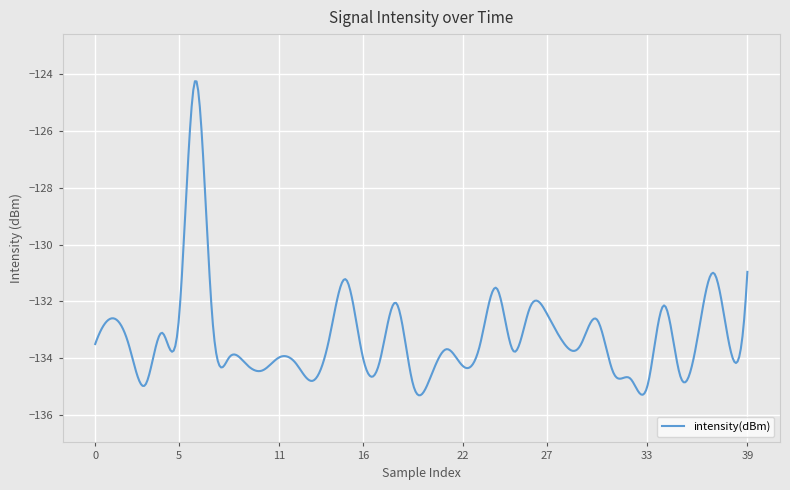

What is the maximum value shown in the chart?

-124.3